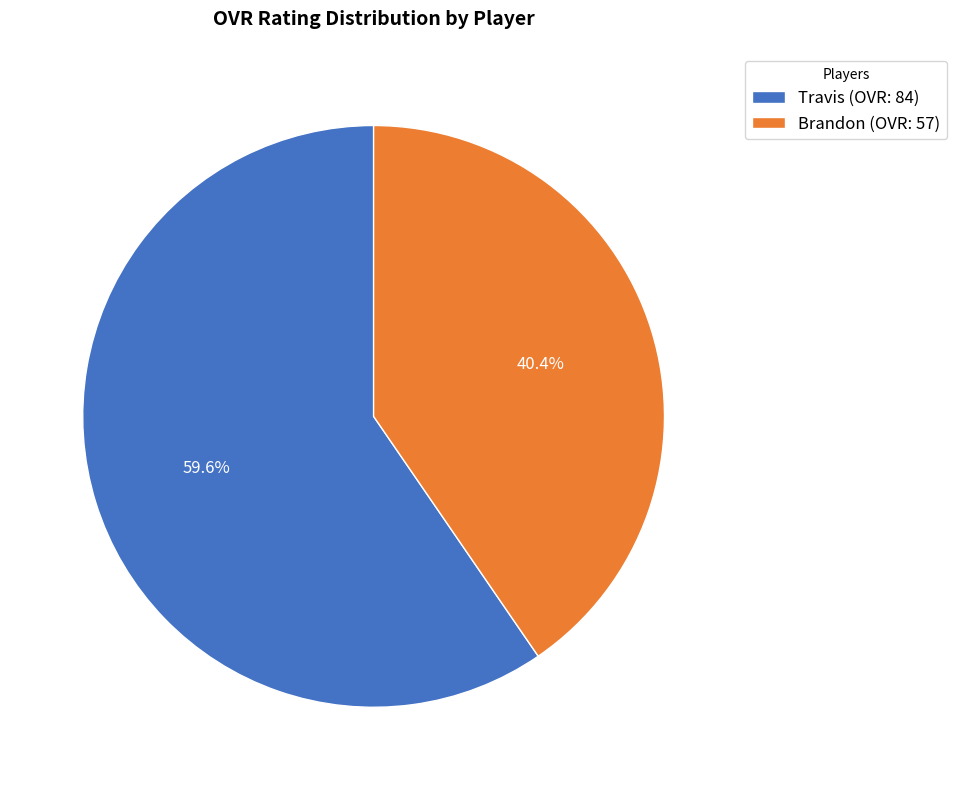

Combined, what portion of the pie is Travis and Brandon?

100.0%